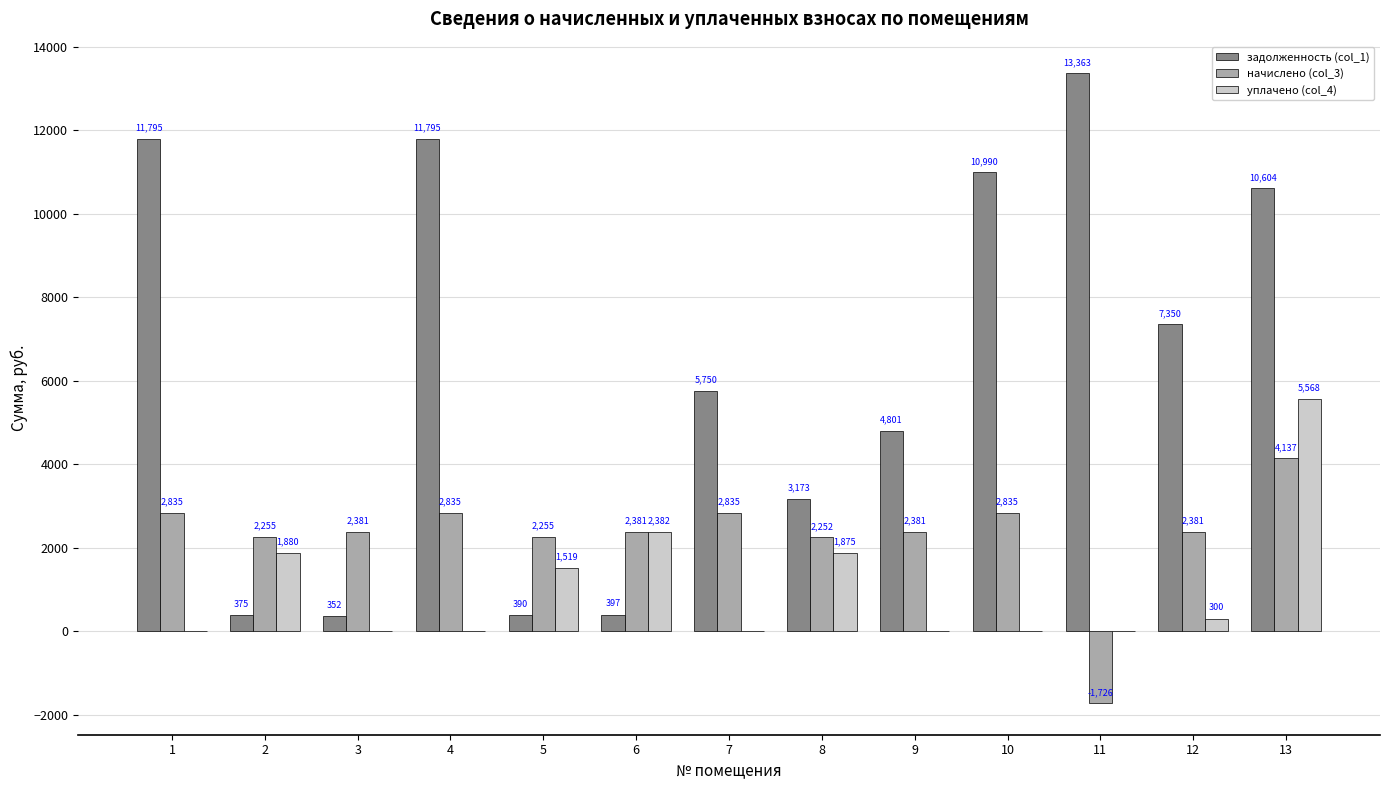

What is the approximate value of задолженность (col_1) at 3?

351.7